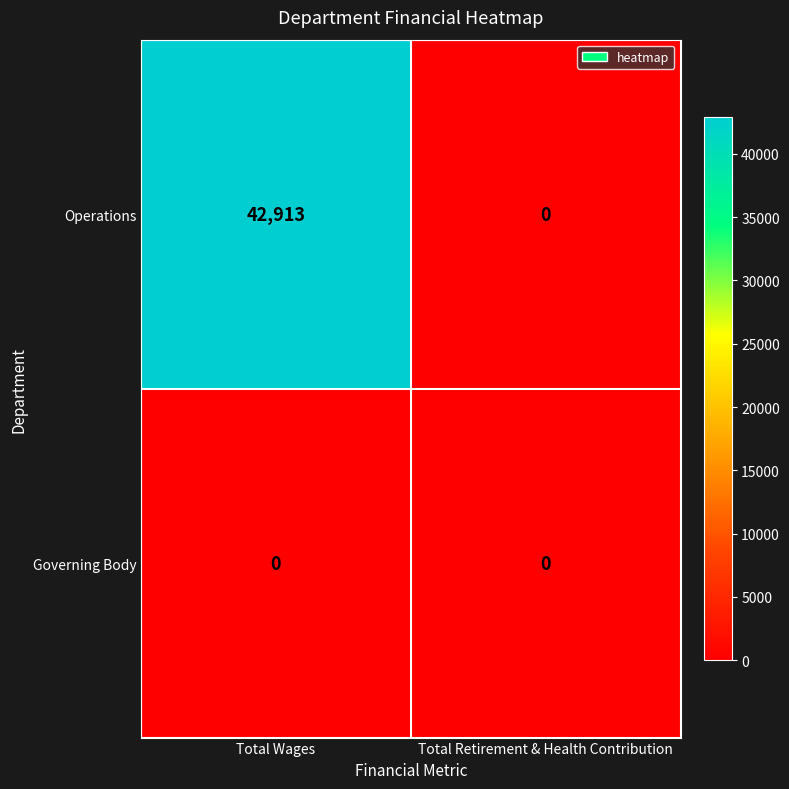

The value of Operations at Total Retirement & Health Contribution is 18461. True or false?

False